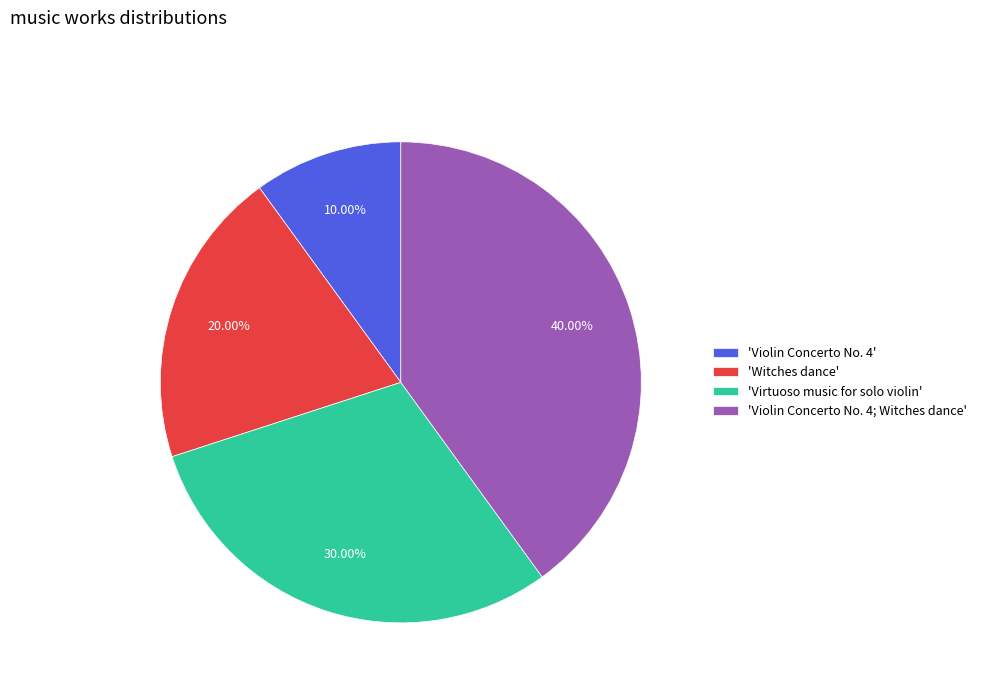

Does any single category account for the majority?

No